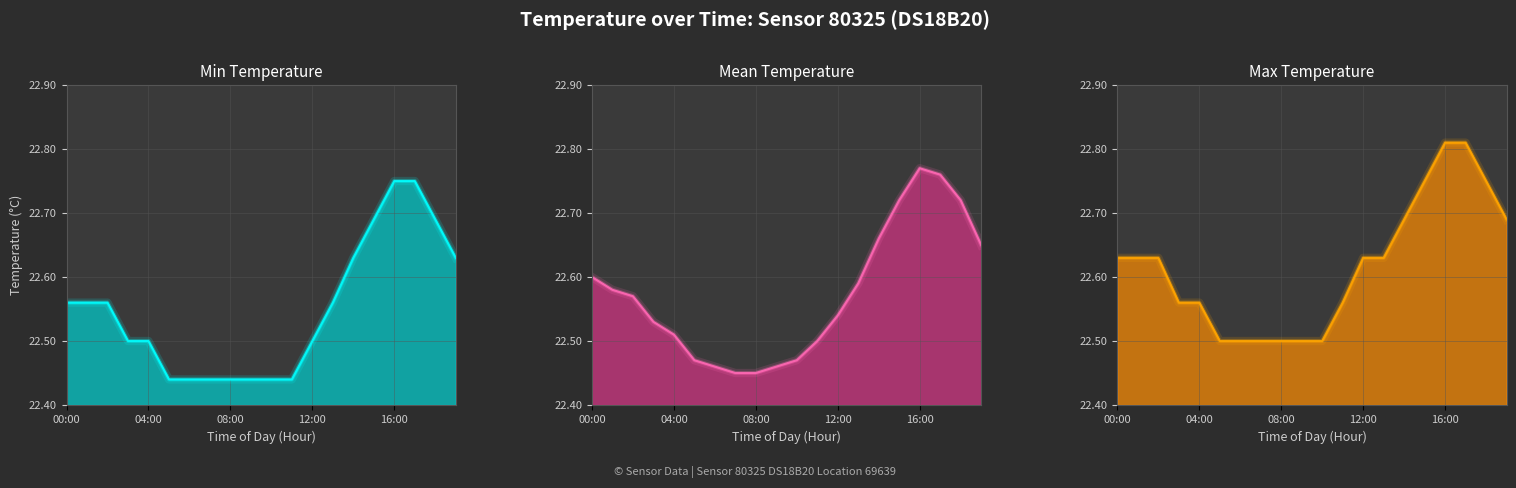

Rank the series by their maximum value, from highest to lowest.

max_temp, mean_temp, min_temp